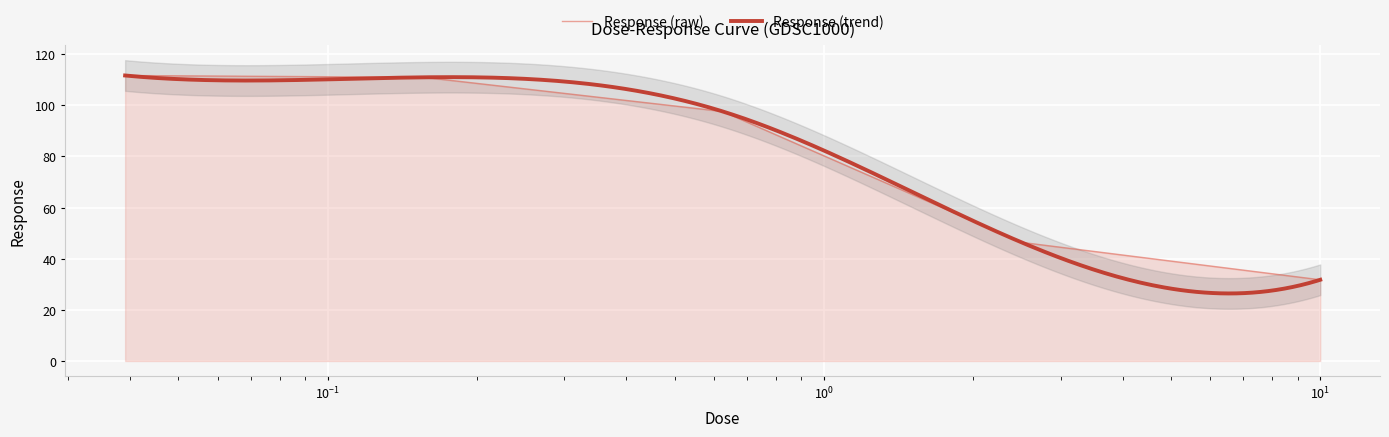

Where does the data first go above 97?

0.0390625